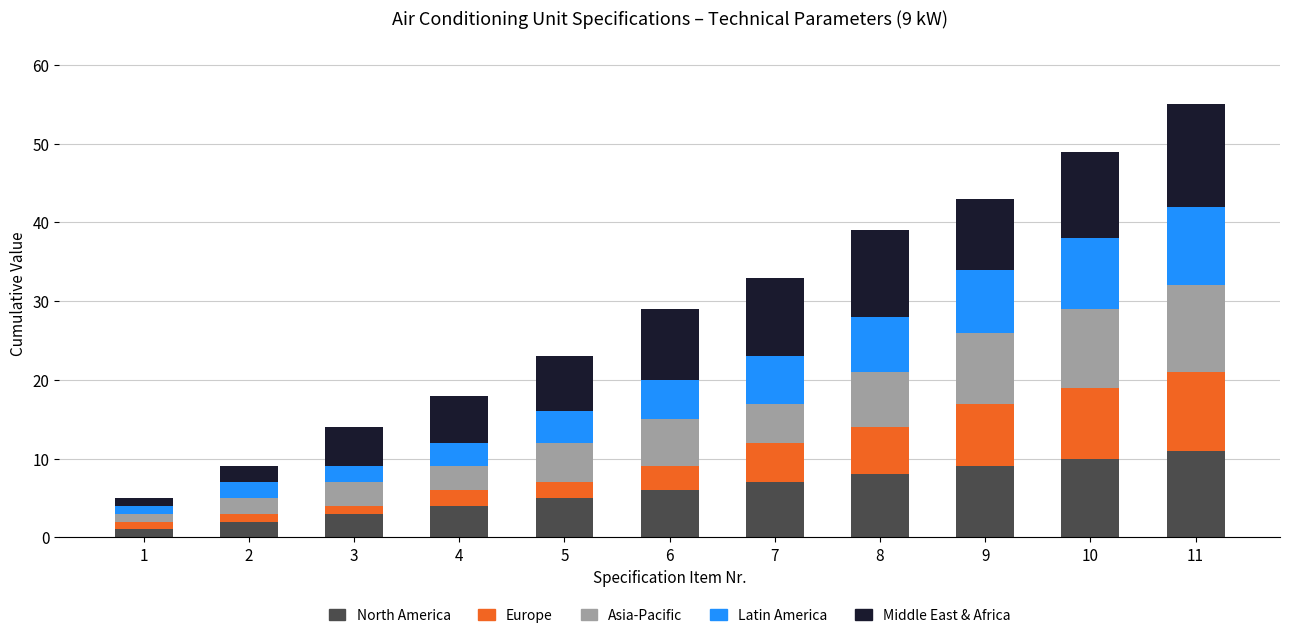

The Latin America series shows 2 at 2. True or false?

True